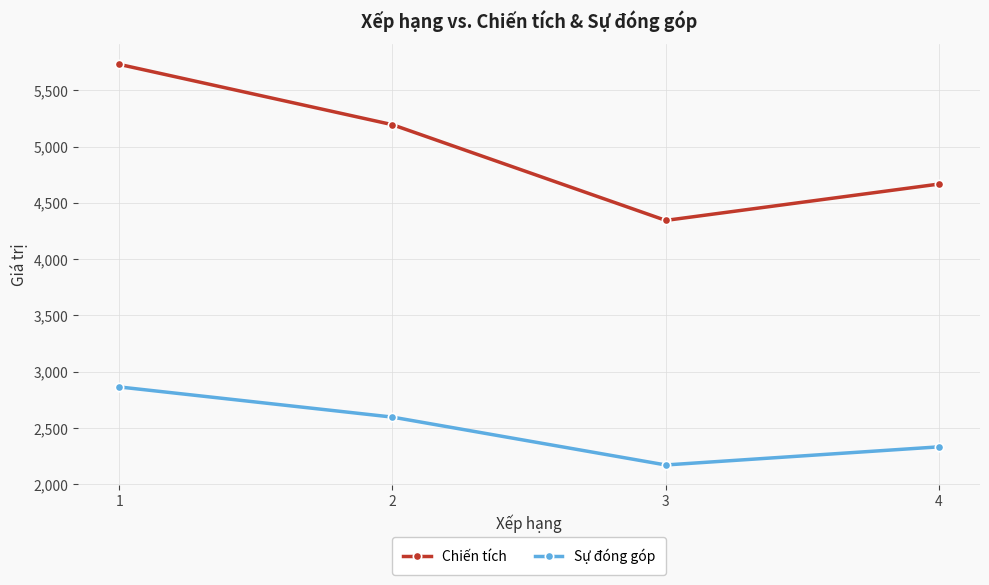

Rank the series at 2 from lowest to highest value.

Sự đóng góp, Chiến tích